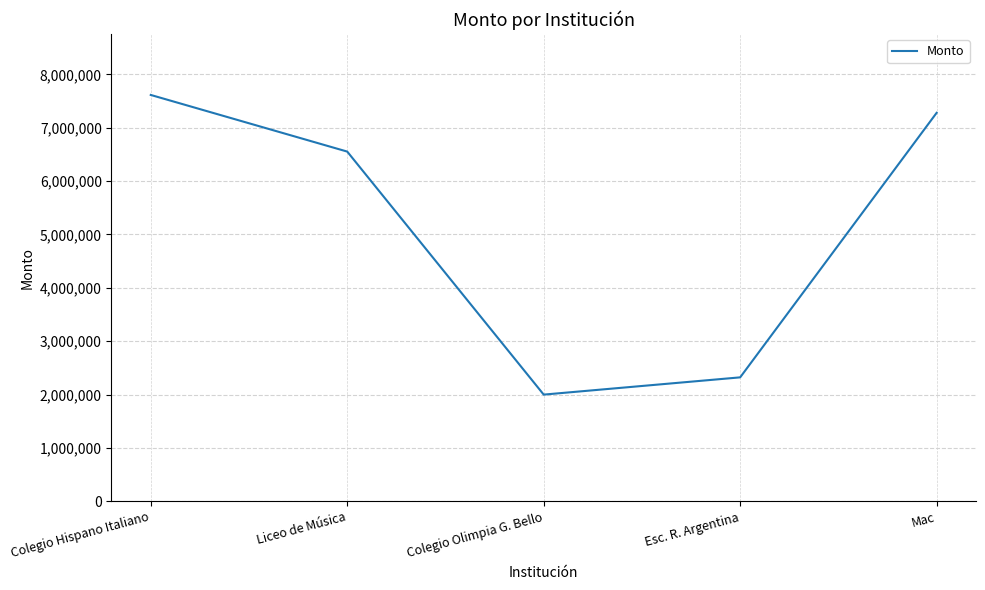

How many interior local valleys (lower than both neighbors) does the data have?

1